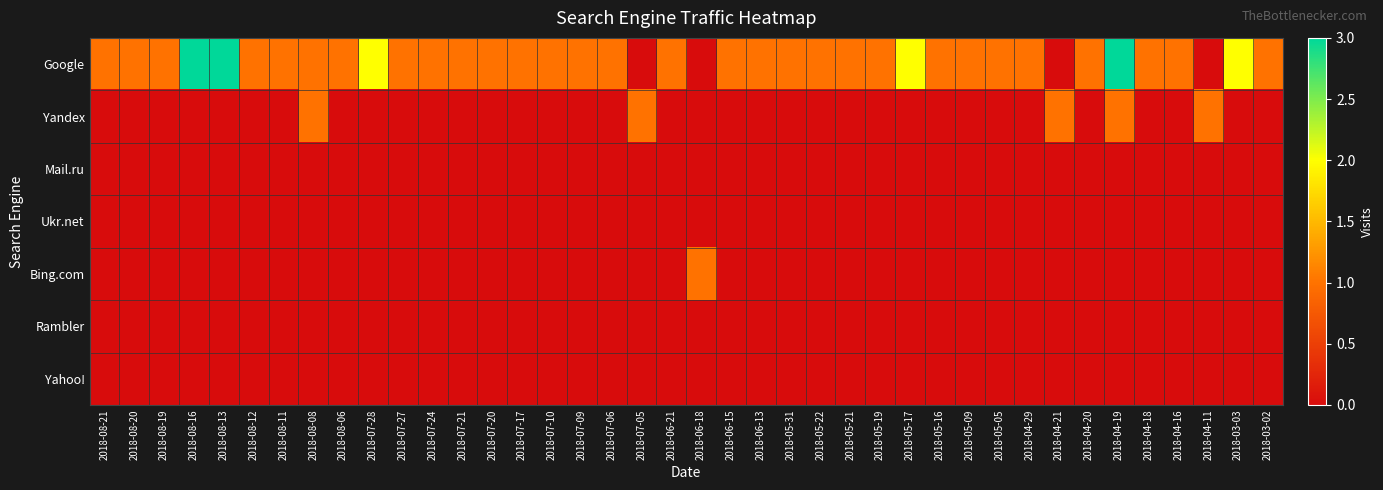

Which label corresponds to the smallest value in the chart?

2018-07-05